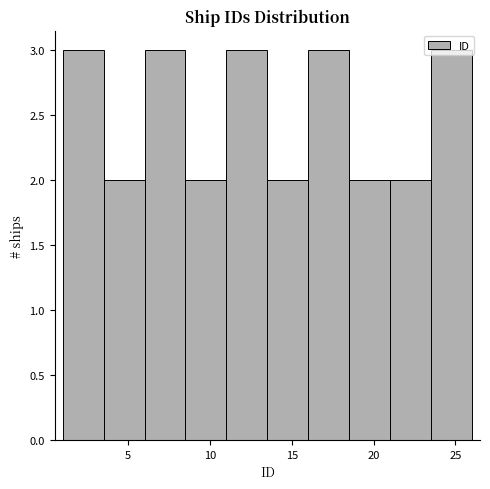

Reading left to right, list every bar in this chart as the range it spans on the x-axis followed by its height. The values are not printed on the chart, so give them approximately, as read against the axis.

1.0 to 3.5: 3
3.5 to 6.0: 2
6.0 to 8.5: 3
8.5 to 11.0: 2
11.0 to 13.5: 3
13.5 to 16.0: 2
16.0 to 18.5: 3
18.5 to 21.0: 2
21.0 to 23.5: 2
23.5 to 26.0: 3